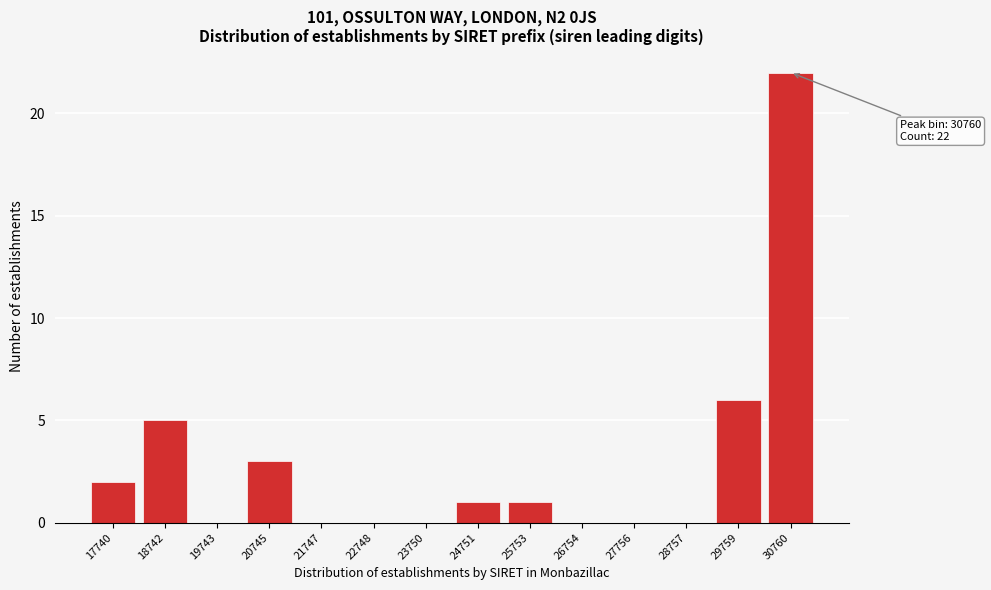

Reading left to right, extract all data points from this chart.

17740=2	18742=5	19743=0	20745=3	21747=0	22748=0	23750=0	24751=1	25753=1	26754=0	27756=0	28757=0	29759=6	30760=22